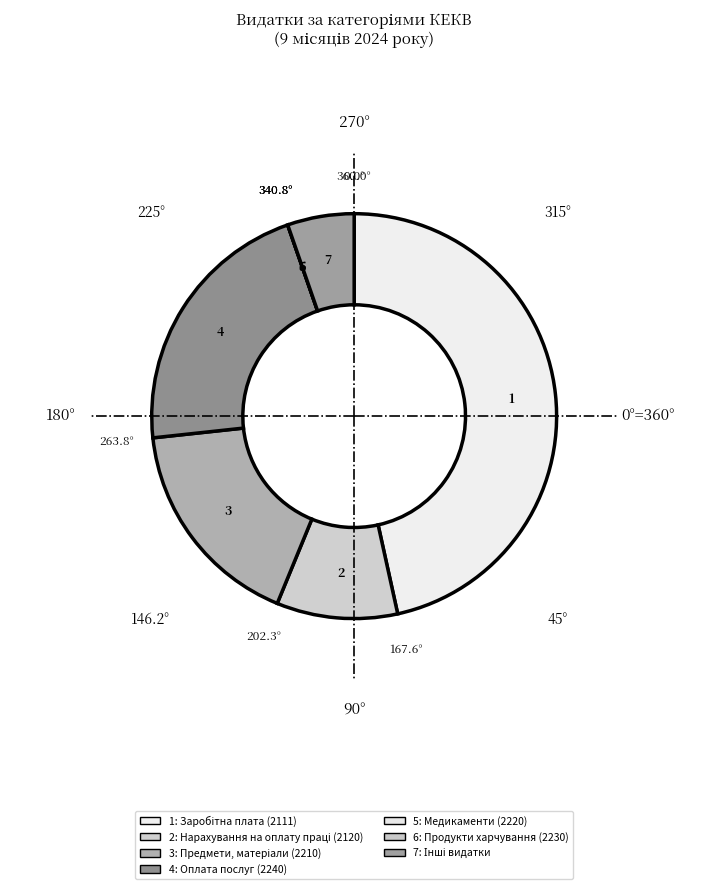

How many slices are in this pie chart?

7